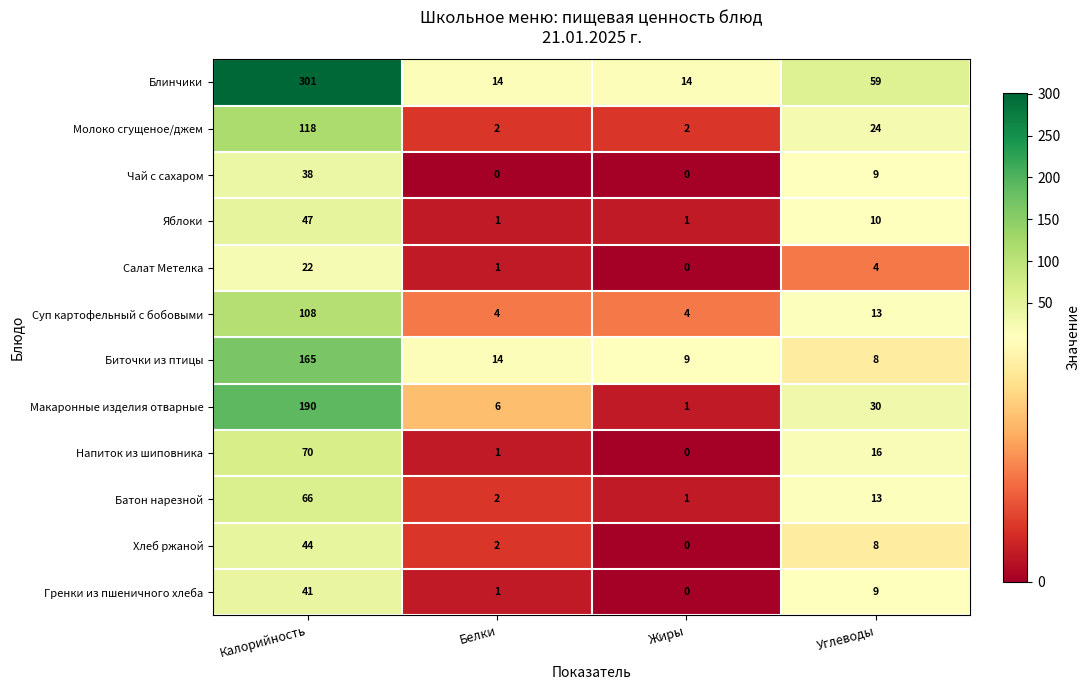

Where does the Суп картофельный с бобовыми series first go above 13?

Калорийность